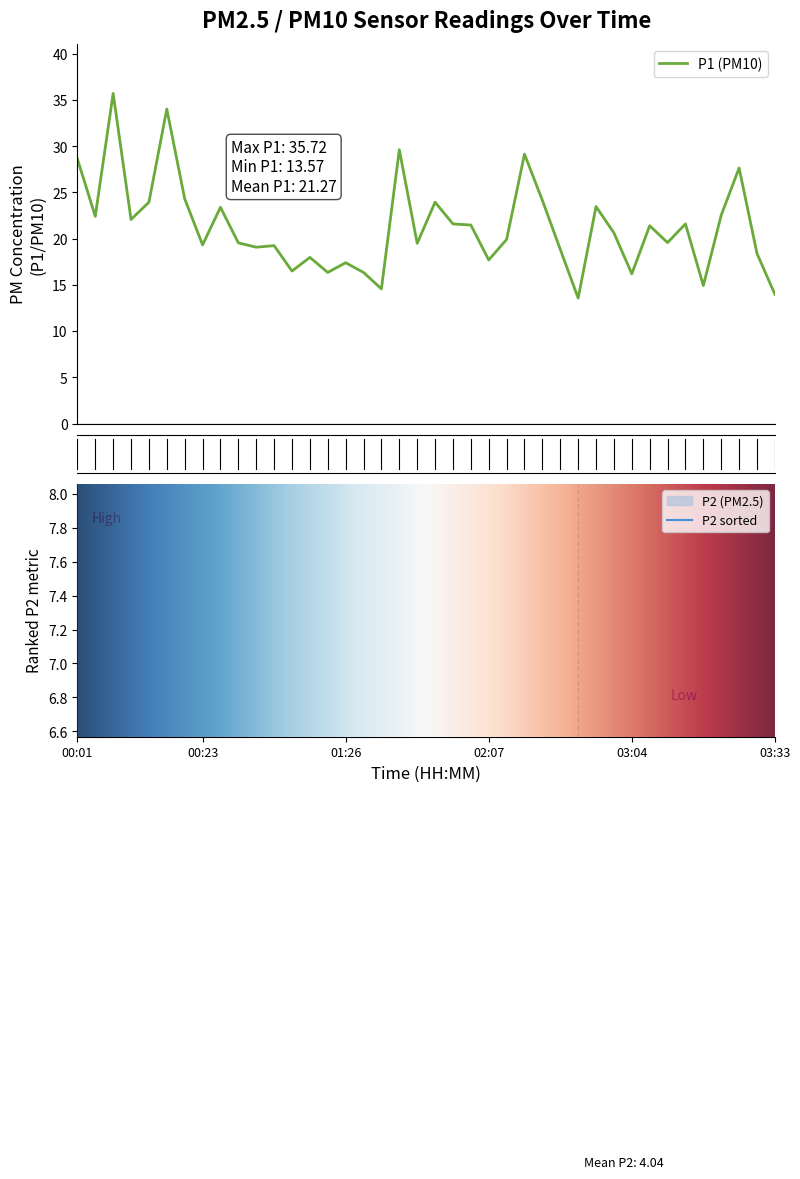

How many interior local valleys (lower than both neighbors) does the data have?

13